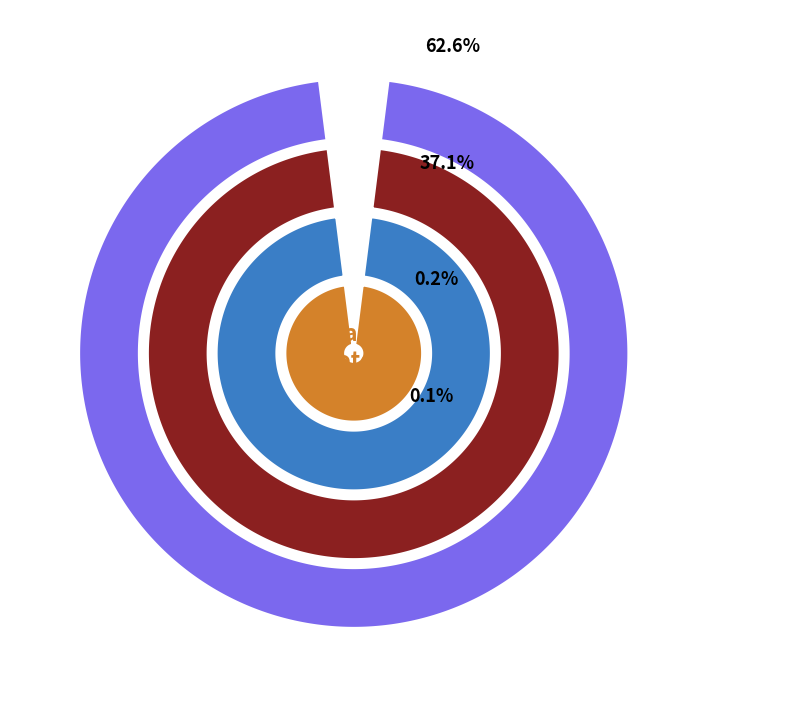

At Ward 4, list the series in order from smallest to largest.

Harold J. IrelandProhibition, ThelmaIngersollSocialistLabor, LeverettSaltonstallRepublican, Foster FurcoloDemocratic